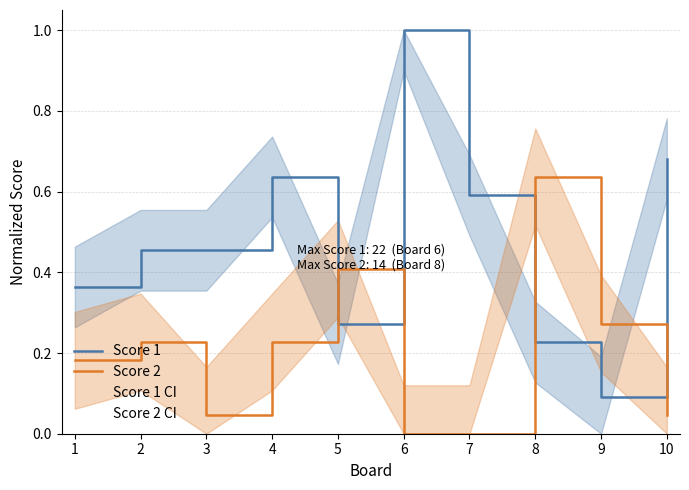

What is the difference between the Score 1 values at 8 and 10?

0.5